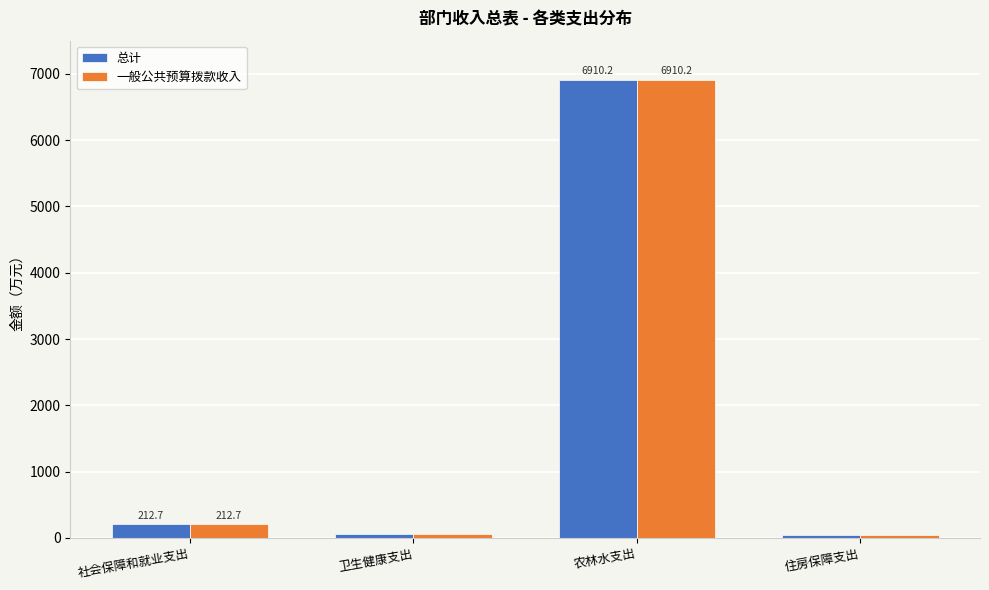

What is the difference between the maximum and minimum values in the 总计 series?

6864.4